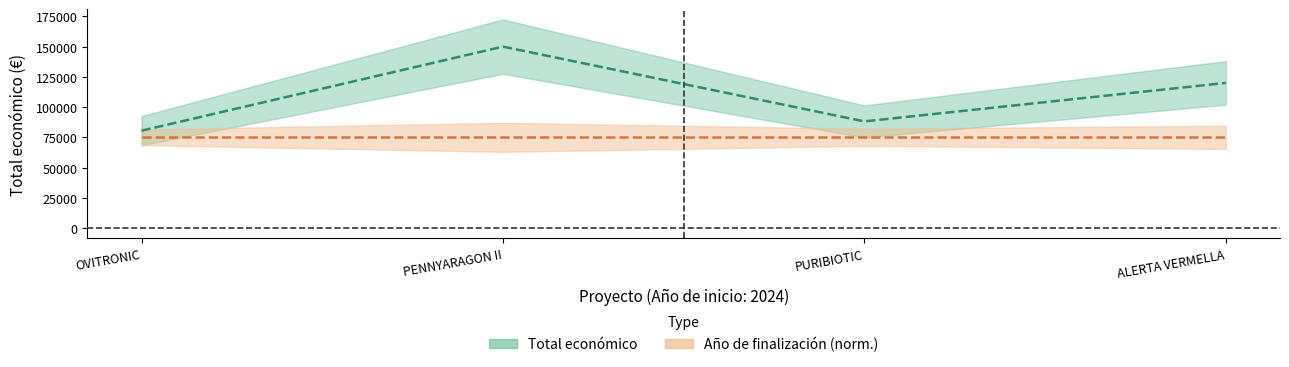

Reading left to right, what are all the values shown in this chart?

OVITRONIC=80498	PENNYARAGON II=150000	PURIBIOTIC=88160	ALERTA VERMELLA=120000